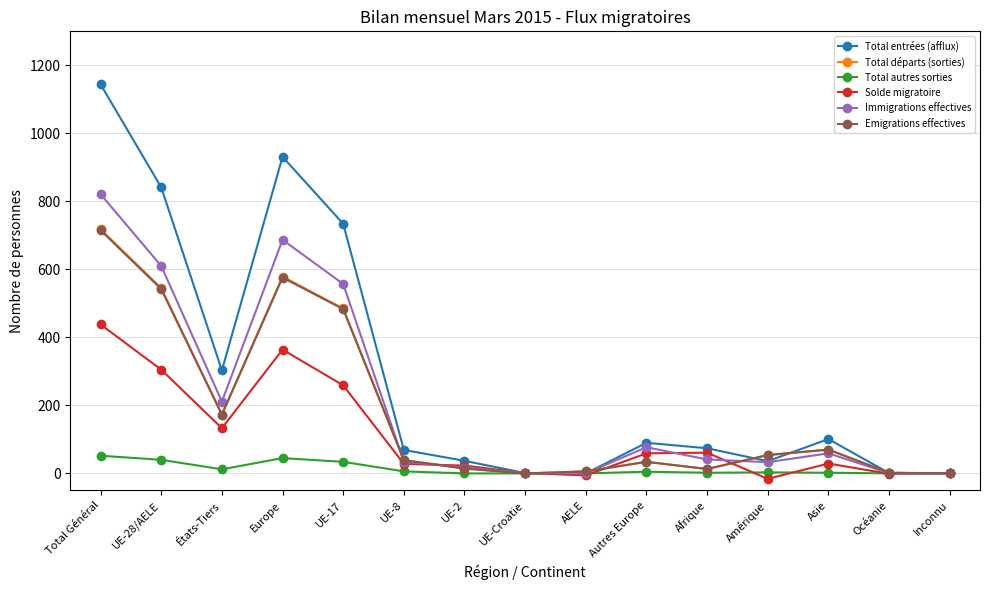

At which category does Solde migratoire reach its first local valley?

États-Tiers